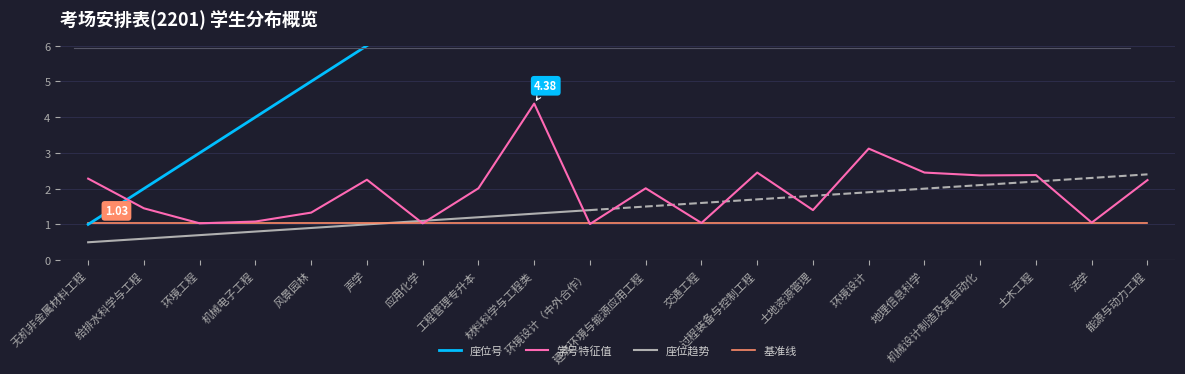

Which series has the largest total across all categories?

座位号